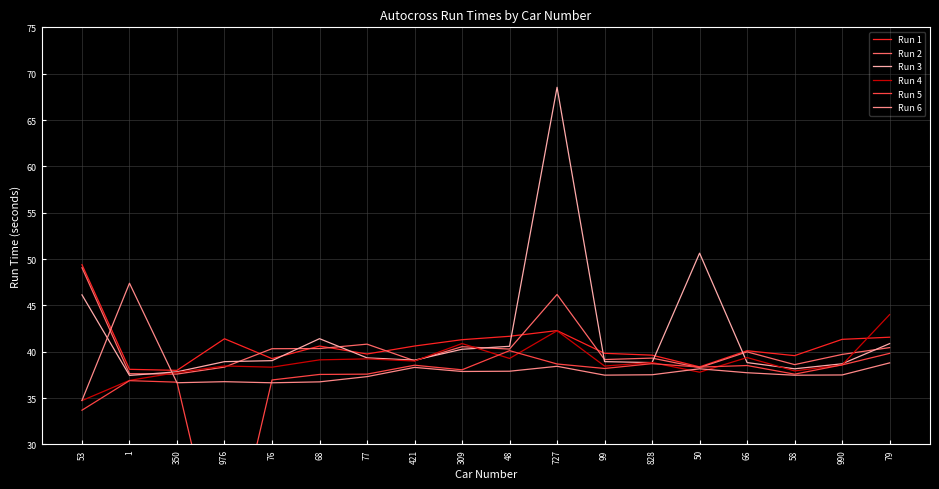

Reading right to left, extract all data points from this chart.

Run 1: 41.6	41.3	39.6	40.1	38.4	39.6	39.8	42.3	41.7	41.3	40.6	39.8	40.6	39.3	41.4	38.0	38.1	49.4
Run 2: 40.4	39.7	38.6	40.0	38.3	39.3	39.2	46.2	40.3	40.5	39.0	40.8	40.3	40.3	38.3	37.6	37.6	49.1
Run 3: 40.9	38.7	38.2	38.8	50.6	38.8	38.9	68.5	40.6	40.3	39.1	39.3	41.4	39.0	38.9	37.8	37.4	46.1
Run 4: 44.0	38.6	37.9	39.4	37.8	38.8	38.5	42.3	39.3	40.9	39.0	39.2	39.1	38.3	38.5	37.8	36.9	34.7
Run 5: 39.8	38.6	37.6	38.5	38.3	38.7	38.2	38.7	40.1	38.1	38.5	37.6	37.6	37.0	15.0	36.7	36.9	33.7
Run 6: 38.8	37.5	37.5	37.7	38.2	37.5	37.5	38.4	37.9	37.9	38.3	37.3	36.8	36.7	36.8	36.7	47.4	34.7